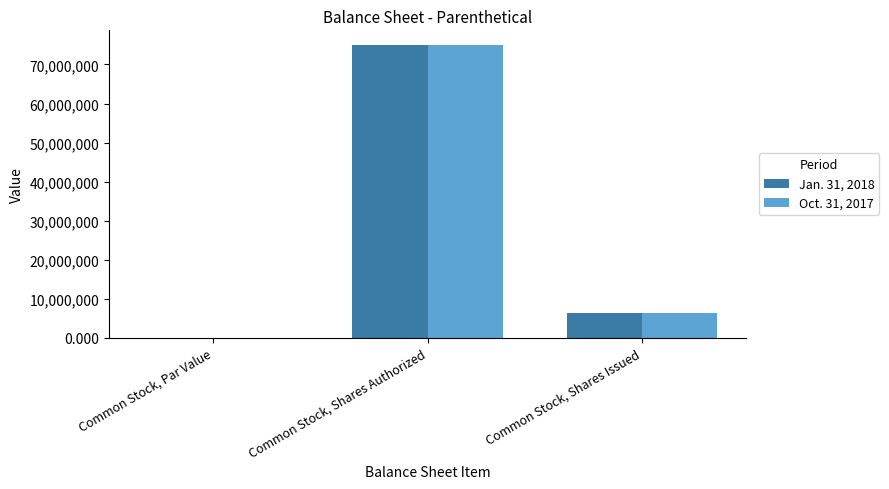

The Oct. 31, 2017 series shows 75000000.0 at Common Stock, Shares Authorized. True or false?

True